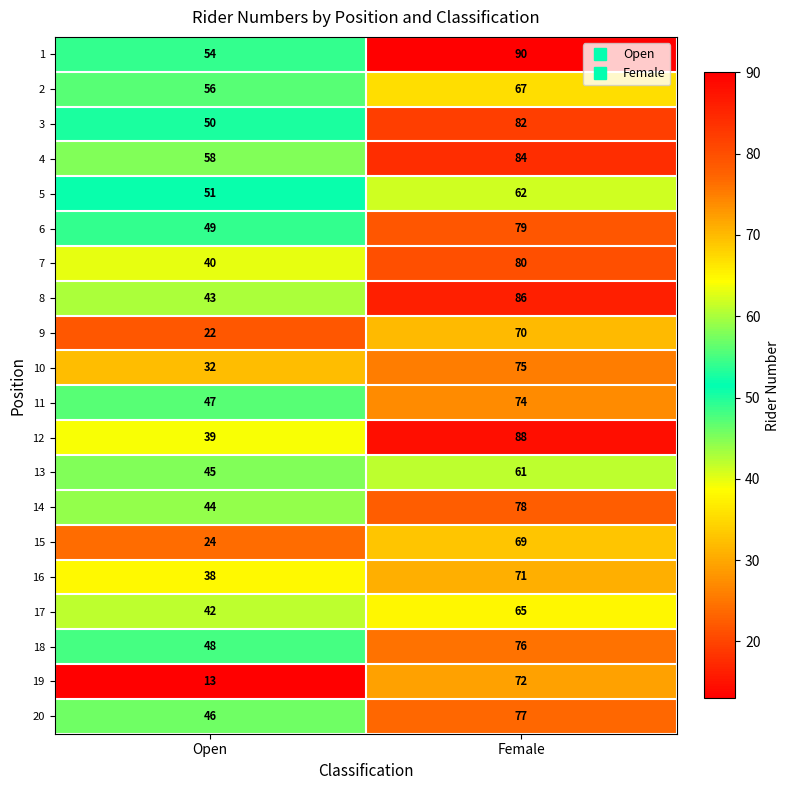

What is the sum of all 5 values?

113